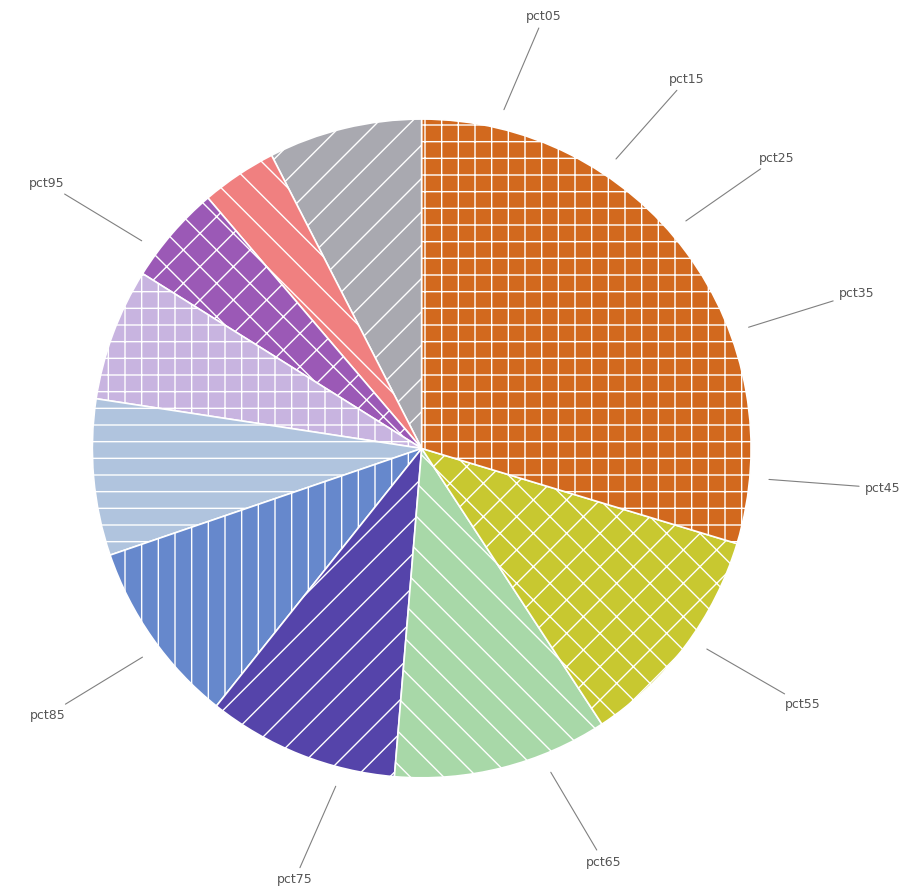

To the nearest percent, what is the difference between the largest and smallest slice percentages?

26%